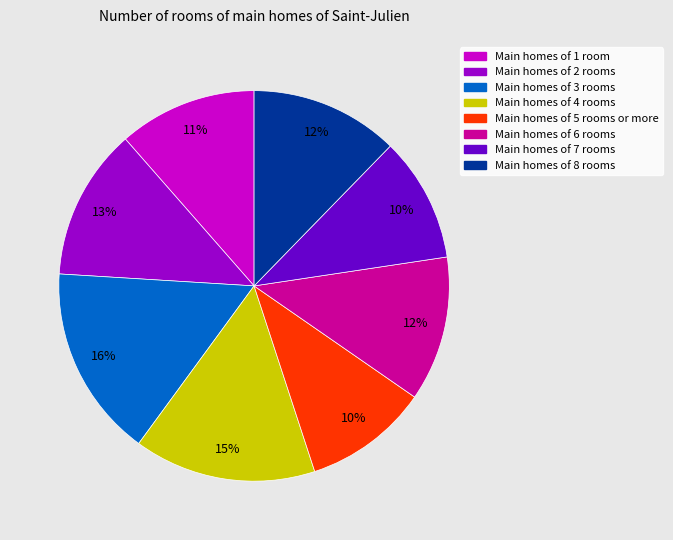

Is there a majority slice in this chart?

No